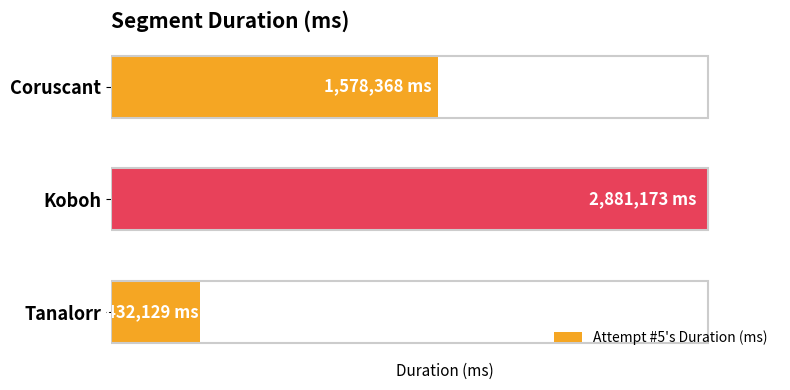

Does the chart contain any negative values?

No